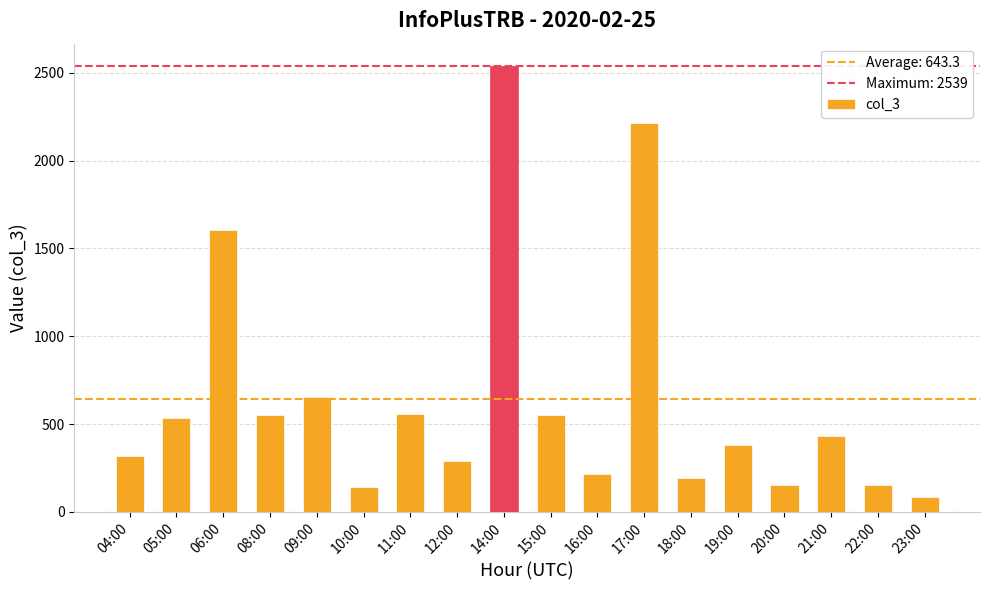

The value at 04:00 is 321. True or false?

True